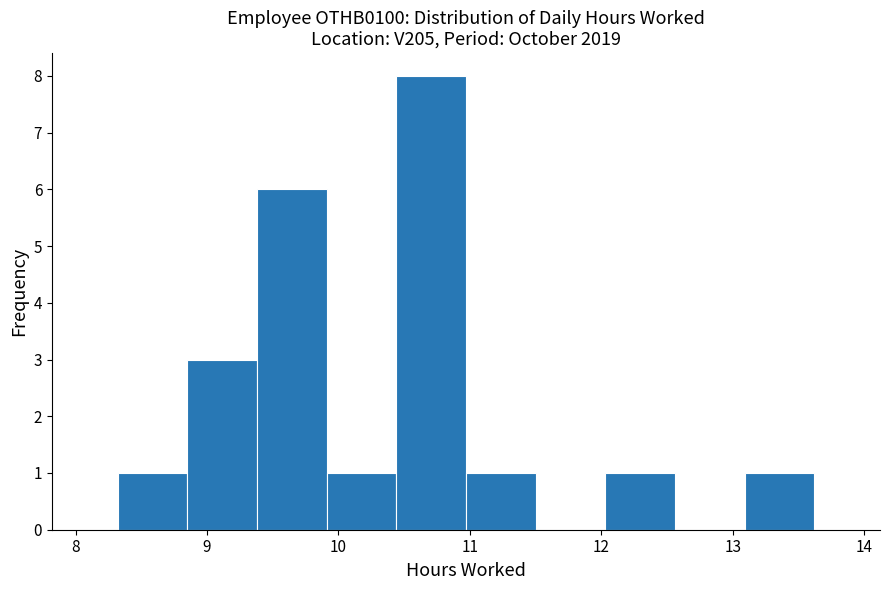

Reading left to right, transcribe this chart: for each bar, give the range it covers on the x-axis and its height. Neither the bar edges nor the heights are printed on the chart, so give them approximately, as read against the axes.

8.32 to 8.85: 1
8.85 to 9.38: 3
9.38 to 9.91: 6
9.91 to 10.44: 1
10.44 to 10.97: 8
10.97 to 11.50: 1
11.50 to 12.03: 0
12.03 to 12.56: 1
12.56 to 13.09: 0
13.09 to 13.62: 1